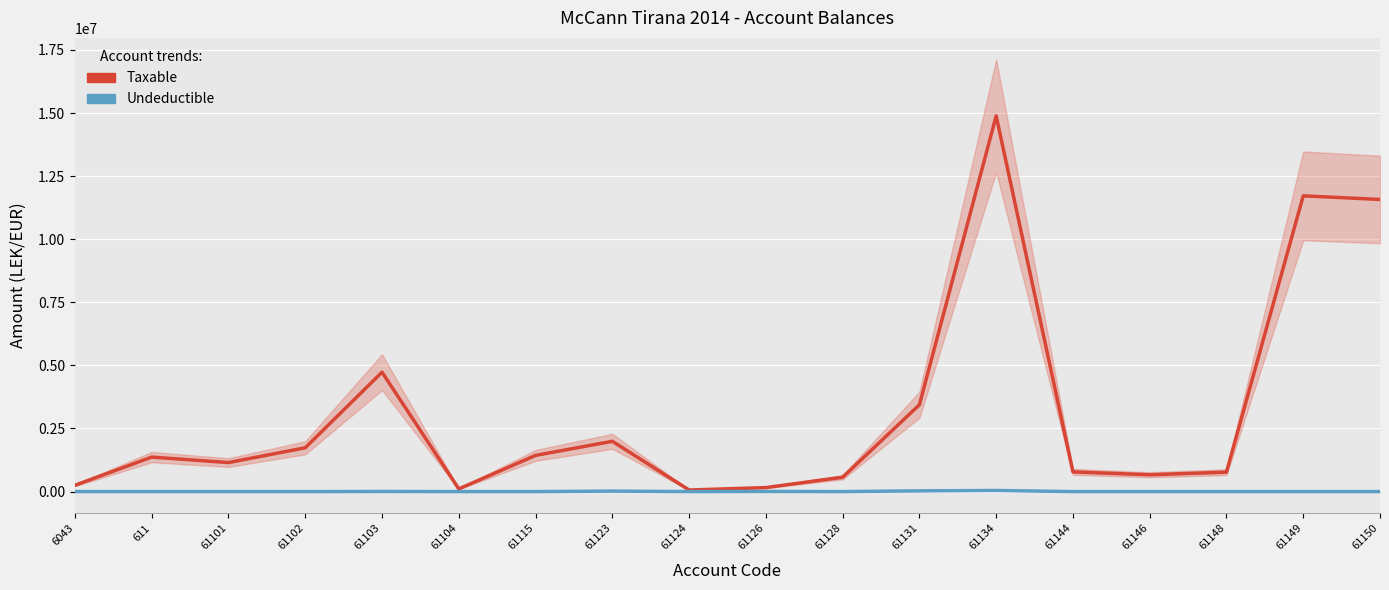

True or false: Taxable and Undeductible cross at least once.

False